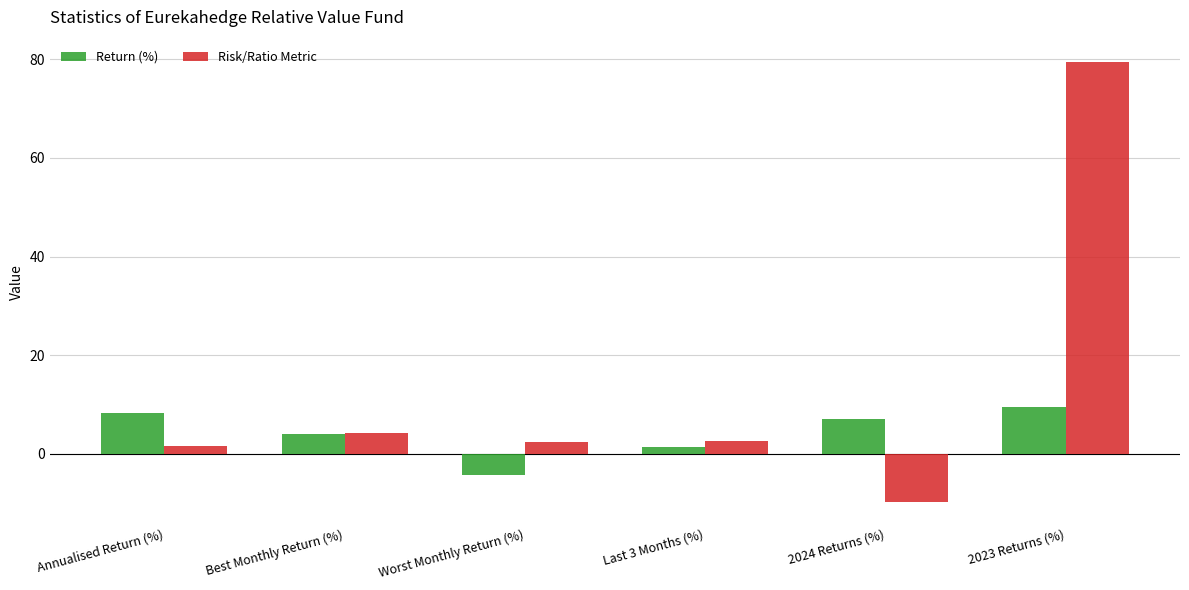

What is the sum of all Return (%) values?

25.7